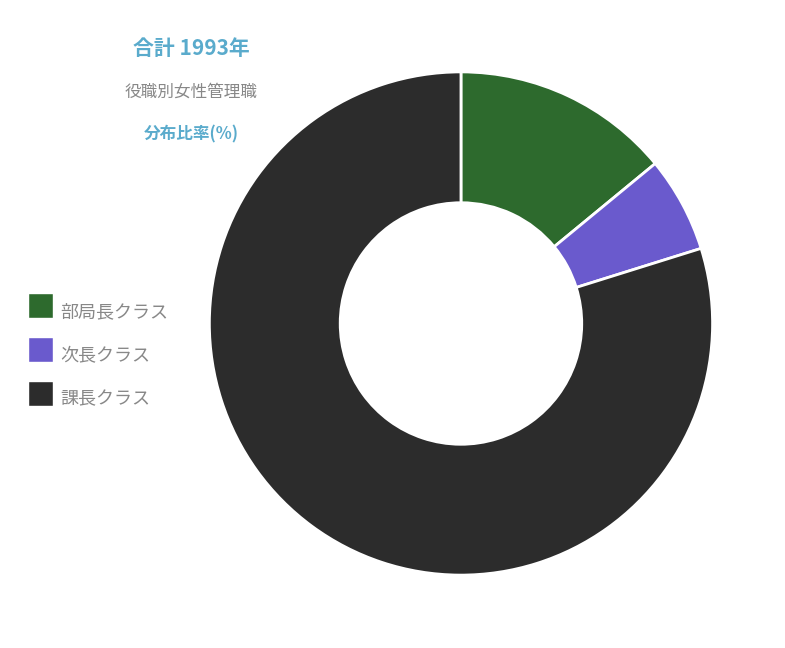

Which has a higher value, 部局長クラス or 課長クラス?

課長クラス